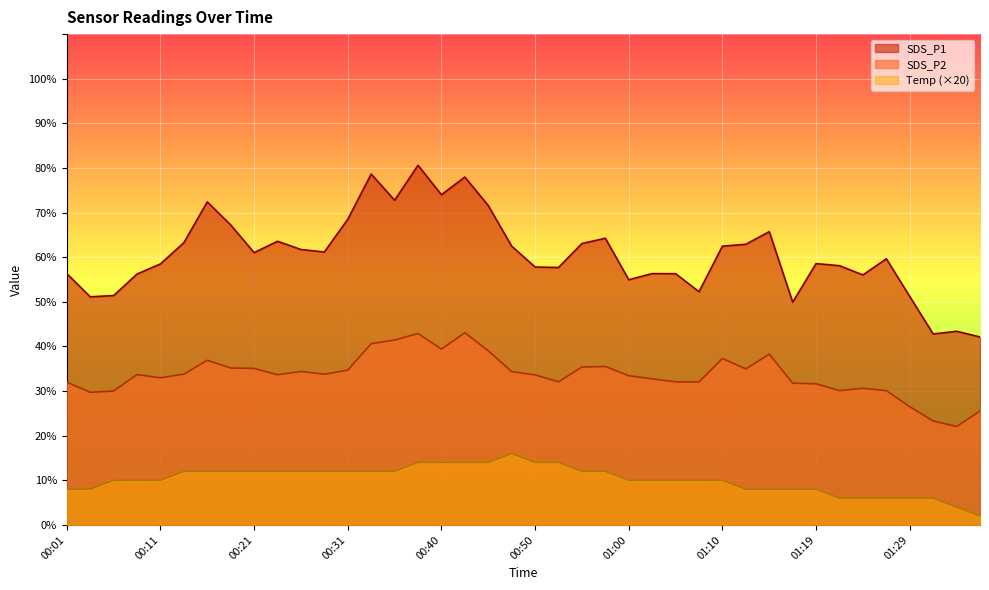

How many data points does each series have?

40